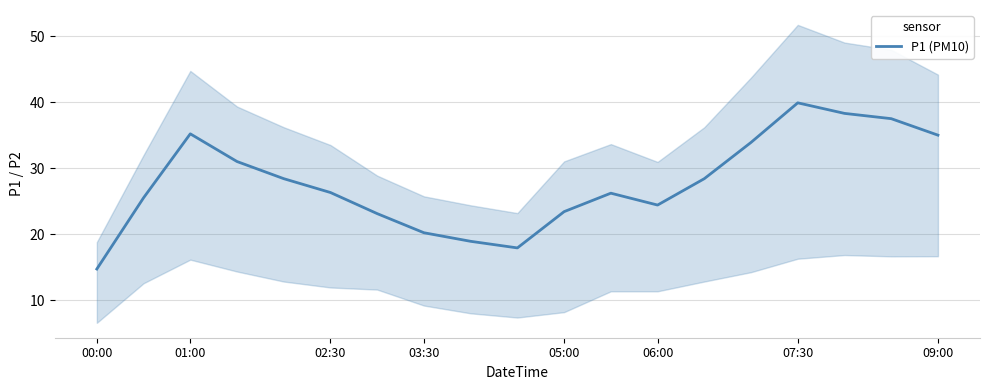

The P1 (PM10) series shows 39.9 at 07:30. True or false?

True